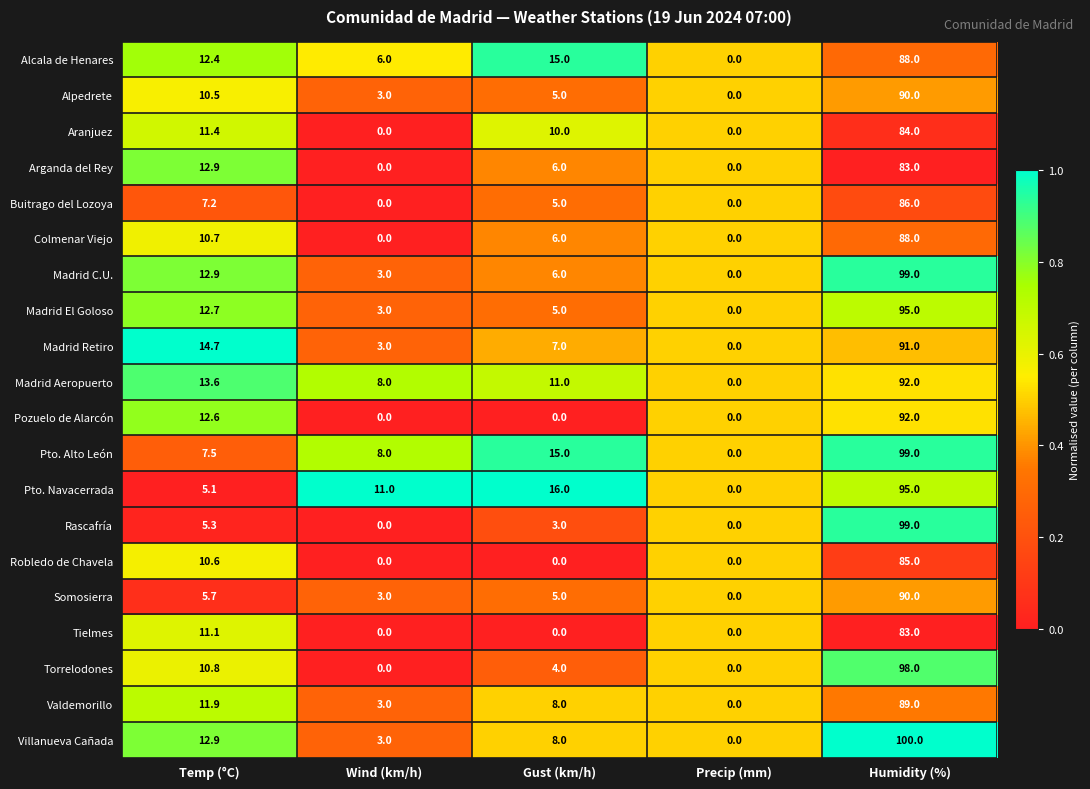

At which label is Pto. Navacerrada closest to 47?

Gust (km/h)